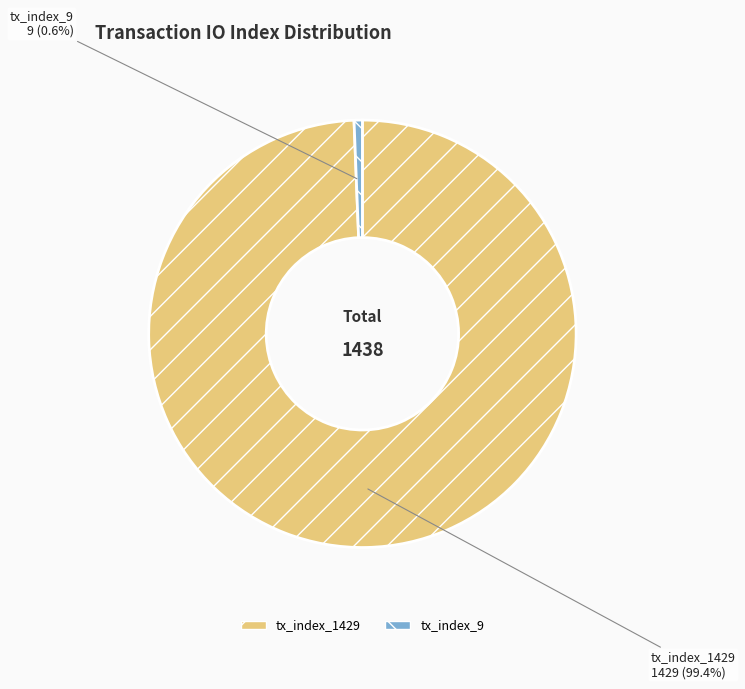

Count the number of slices in the pie.

2